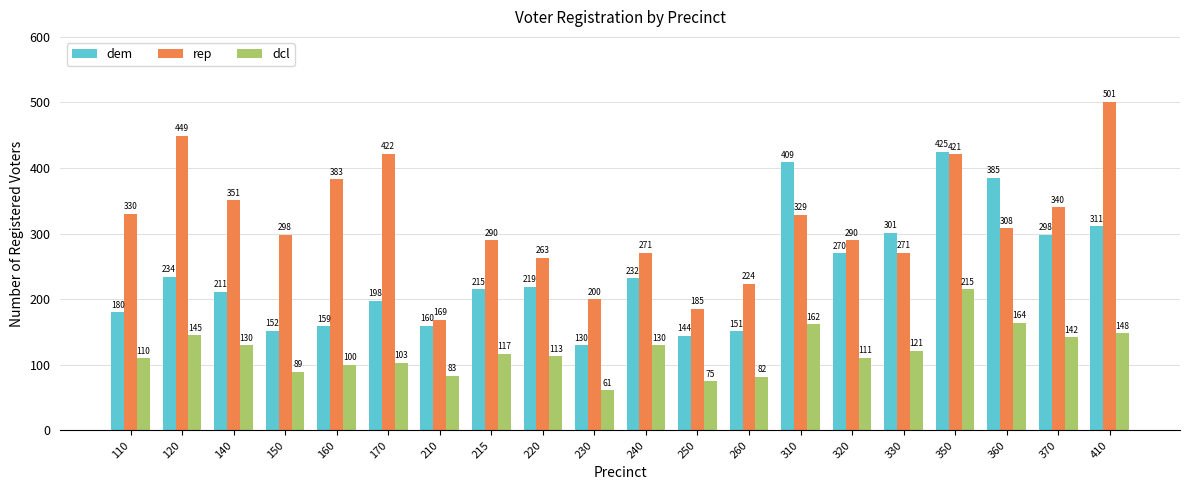

Reading left to right, list all the values displayed in this chart.

dem: 180	234	211	152	159	198	160	215	219	130	232	144	151	409	270	301	425	385	298	311
rep: 330	449	351	298	383	422	169	290	263	200	271	185	224	329	290	271	421	308	340	501
dcl: 110	145	130	89	100	103	83	117	113	61	130	75	82	162	111	121	215	164	142	148